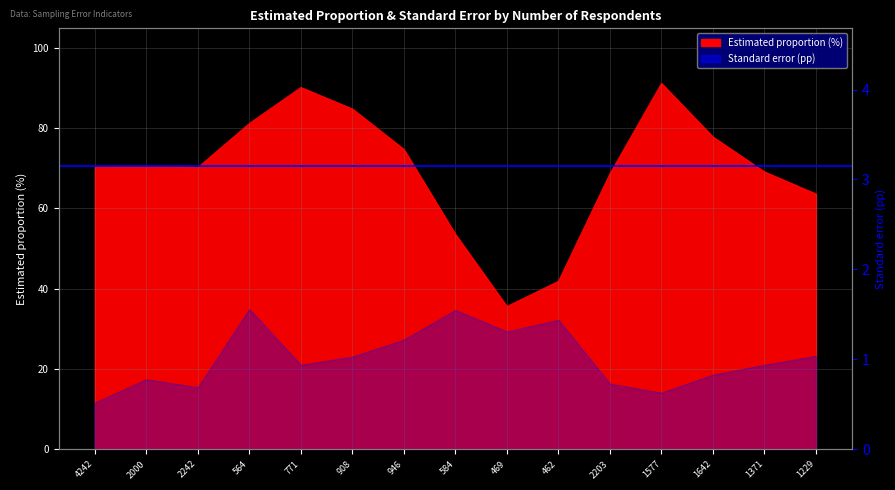

What is the label of the 8th point from the left?

584